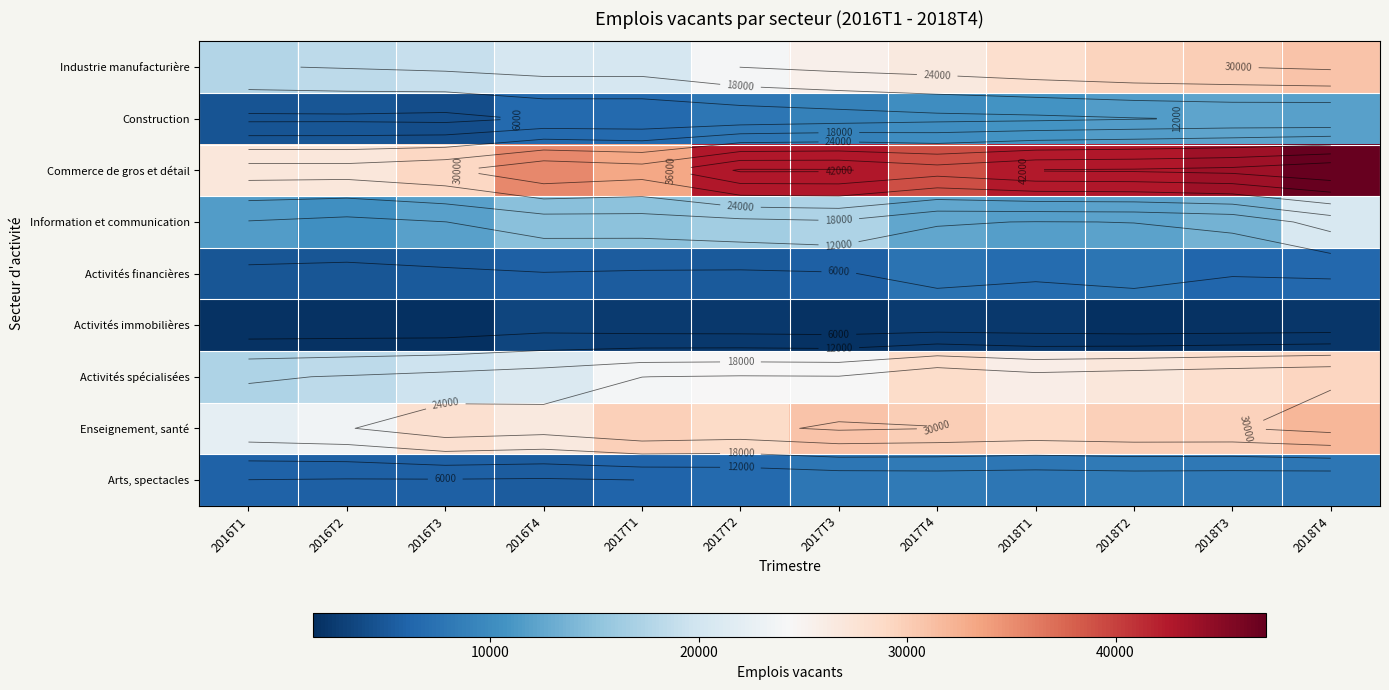

Between 2016T4 and 2018T4, which is larger?

2018T4